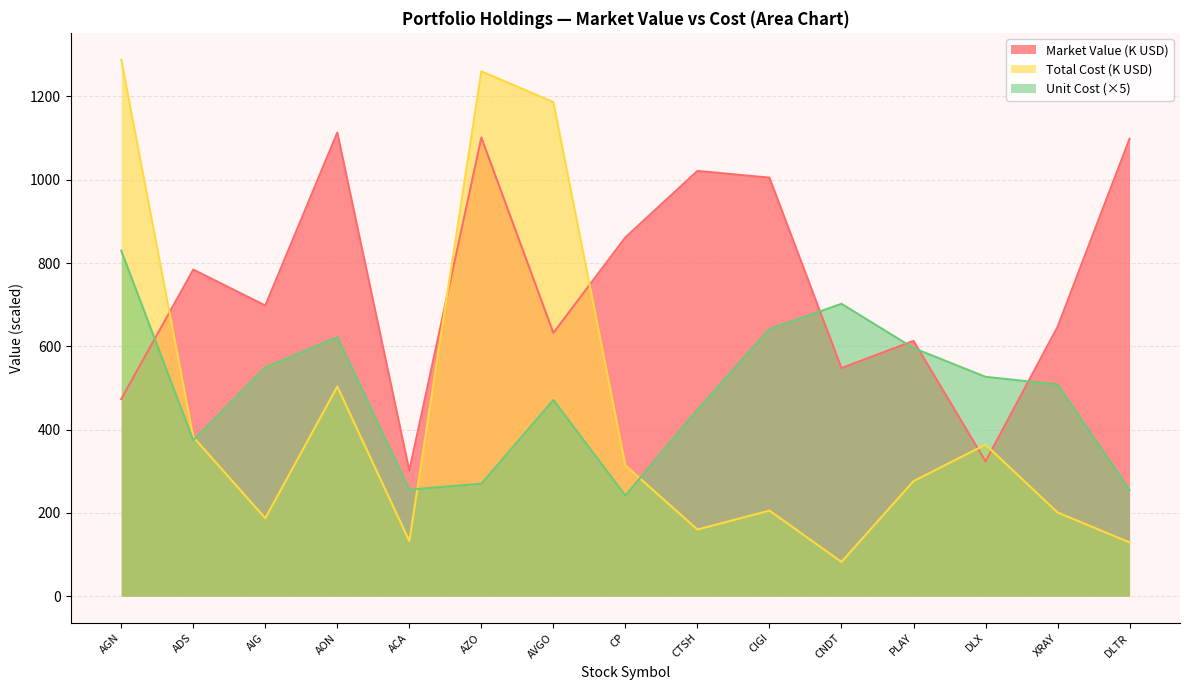

At which category is the sum across all series the highest?

AZO